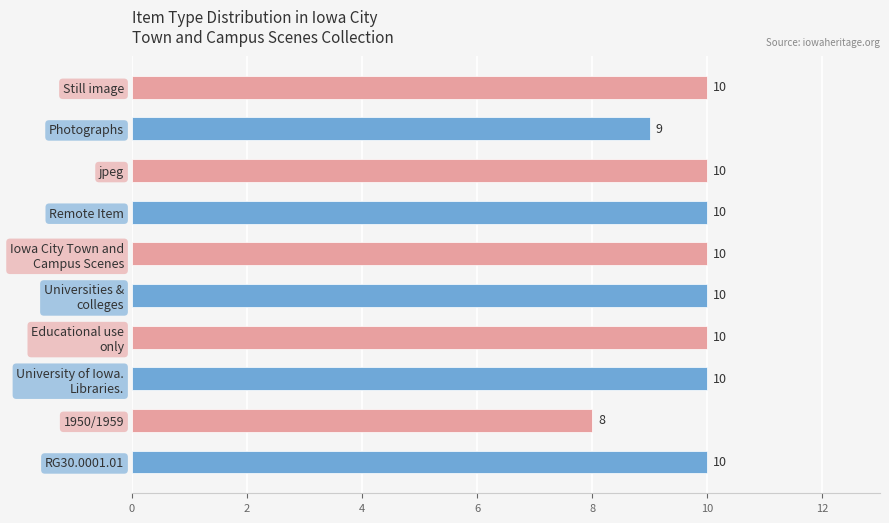

Are the bars horizontal?

Yes